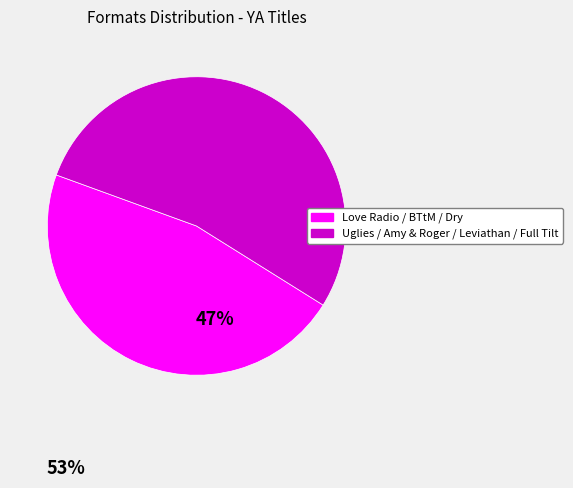

Is there a majority slice in this chart?

Yes